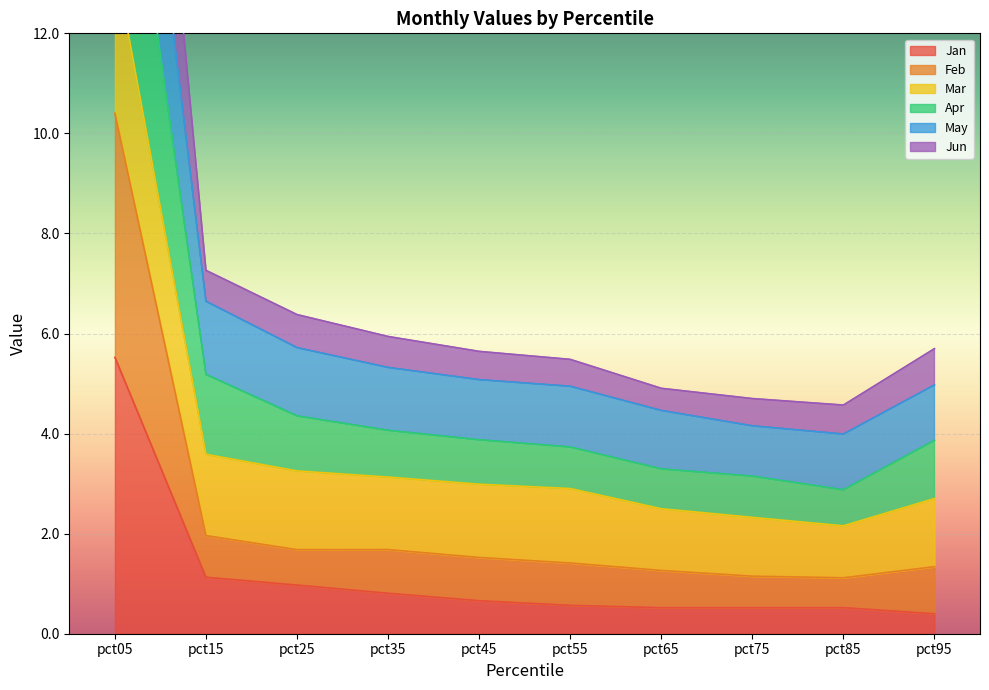

True or false: Jun has a value of 7.8 at pct65.

False